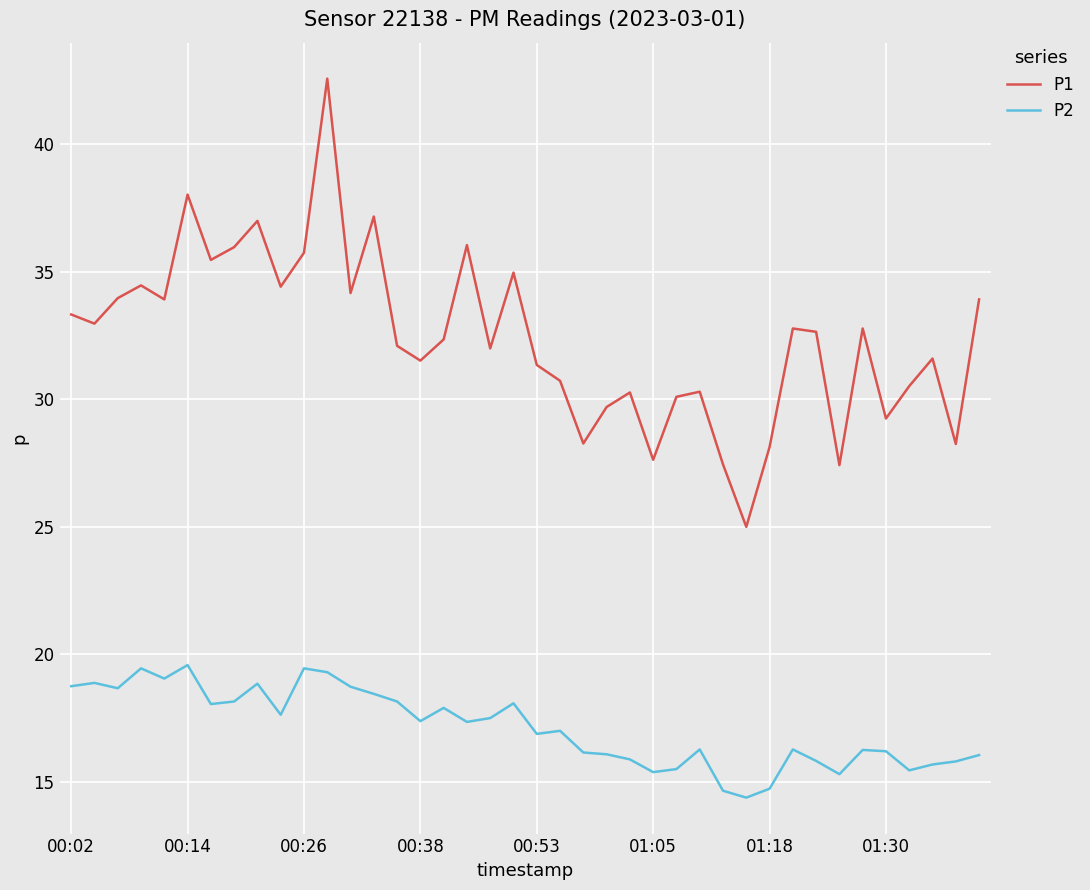

Which series has the largest range (max minus min)?

P1